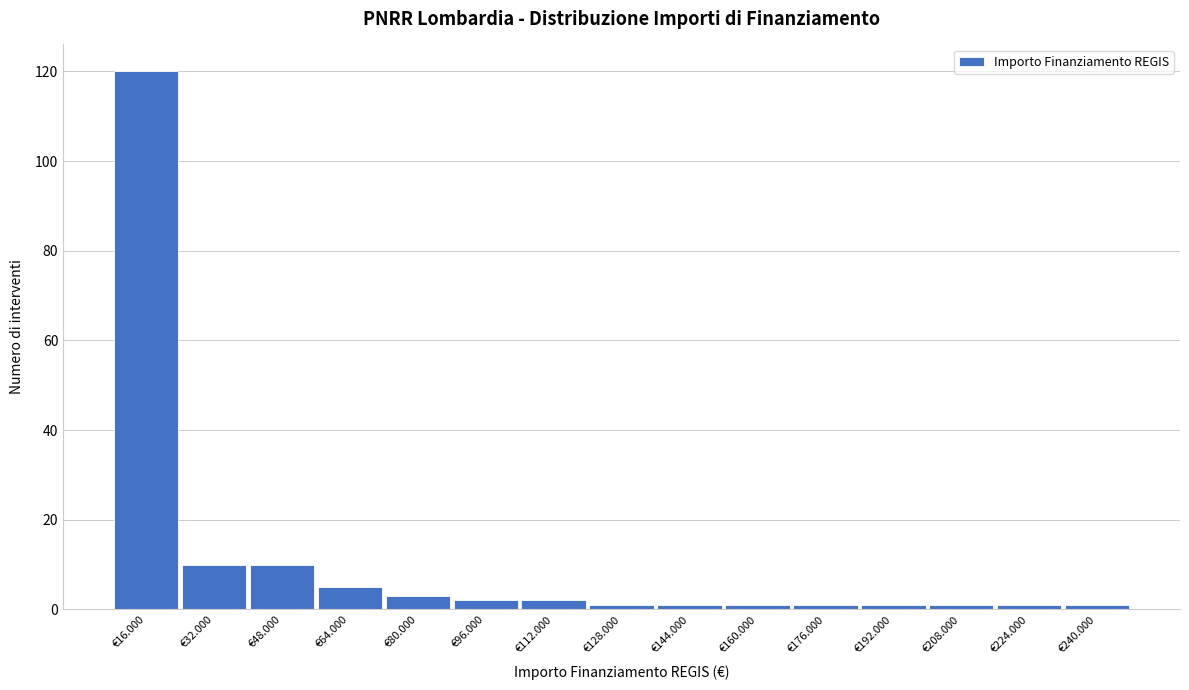

Reading right to left, list all the values displayed in this chart.

1	1	1	1	1	1	1	1	2	2	3	5	10	10	120